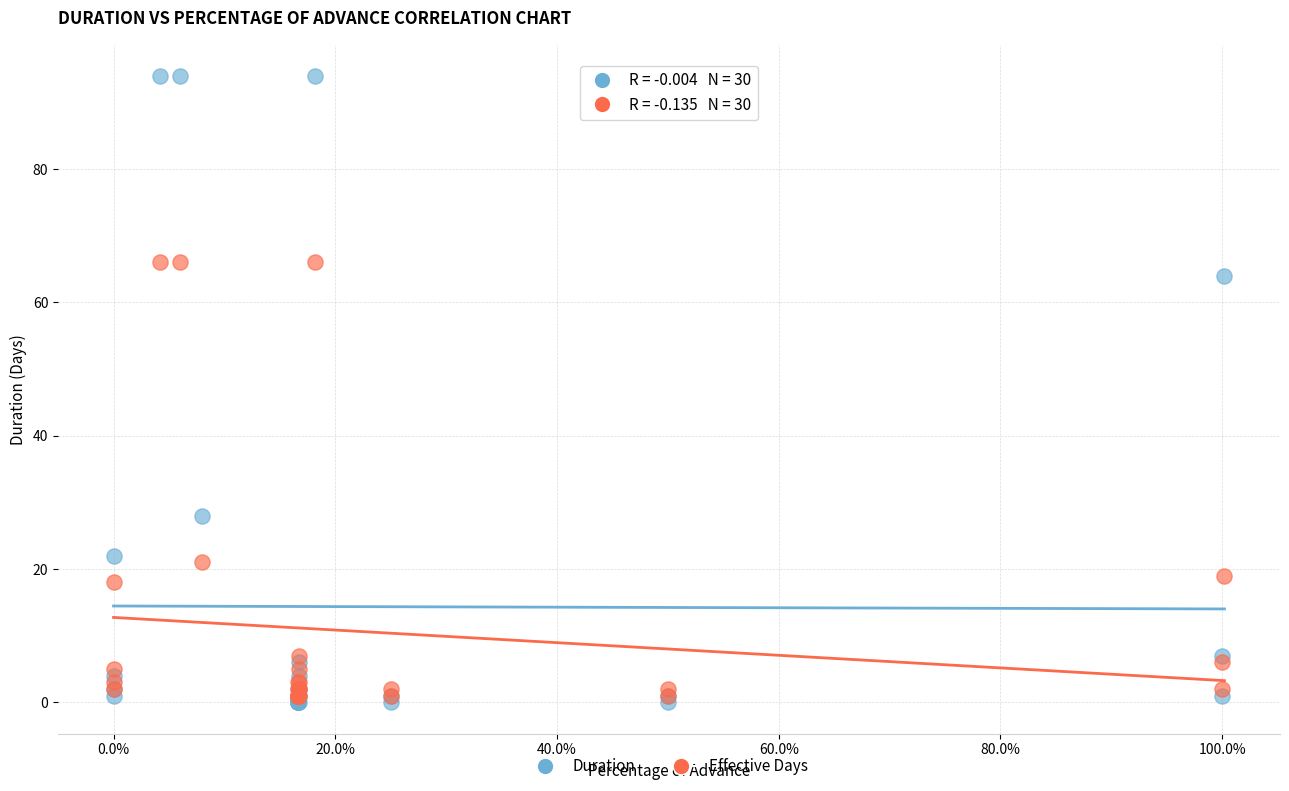

Across all series, what Y value is closest to 47?

64